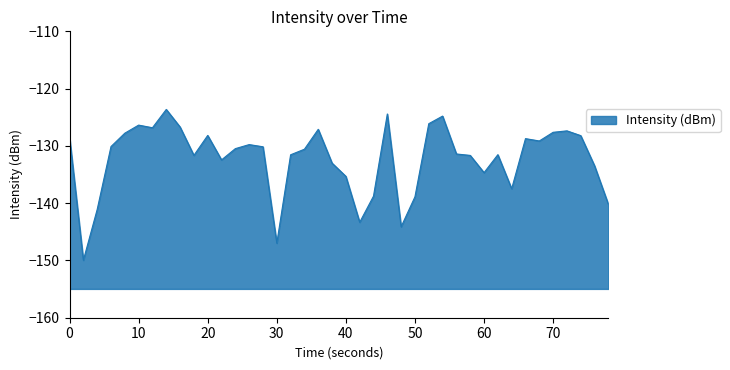

What is the maximum value shown in the chart?

-123.6